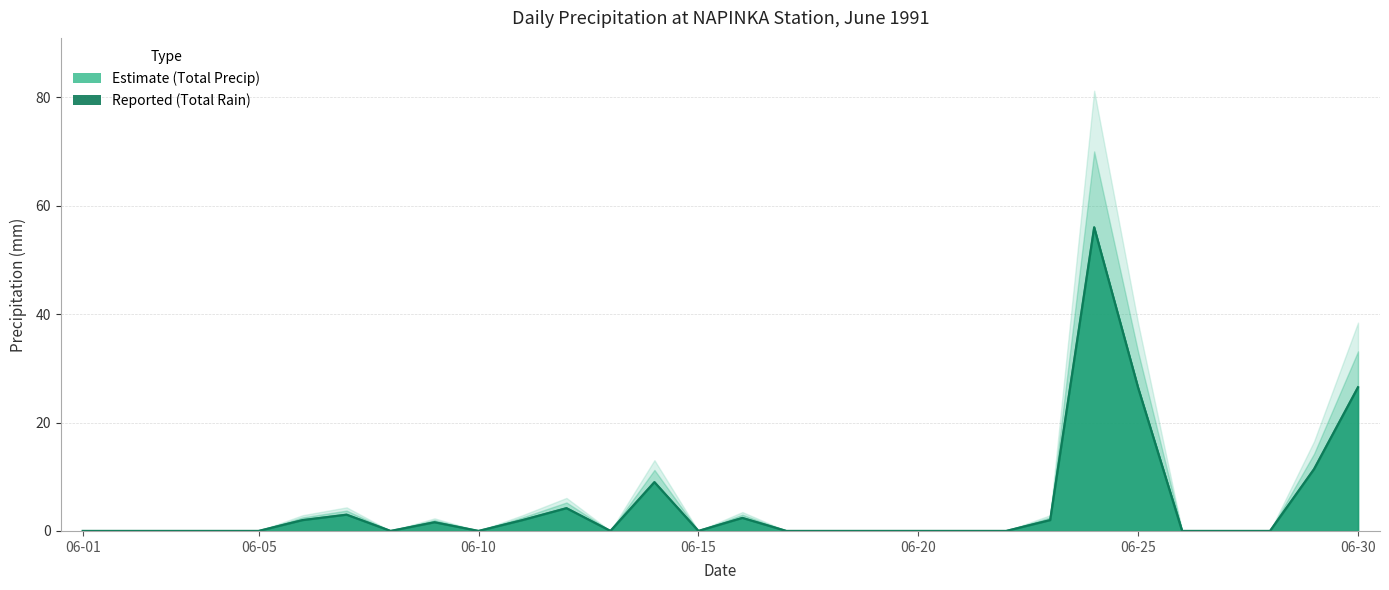

Which category has the highest value across all series?

1991-06-24